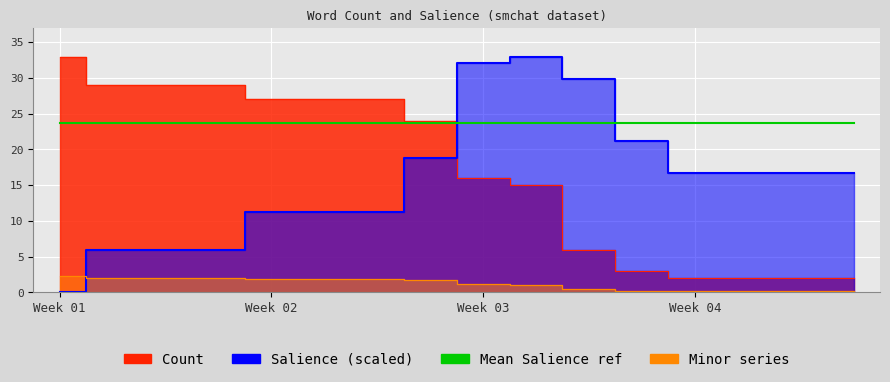

Which series has the largest total across all categories?

Count